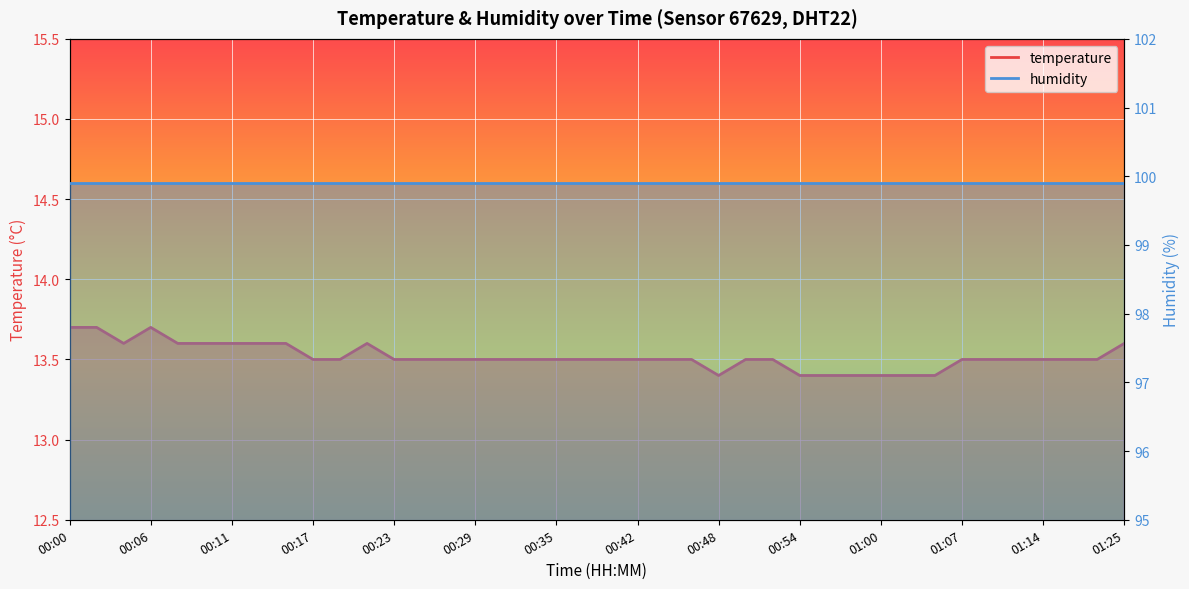

List the labels in order of value, largest first.

00:00, 00:02, 00:06, 00:04, 00:08, 00:09, 00:11, 00:13, 00:15, 00:21, 01:25, 00:17, 00:19, 00:23, 00:25, 00:27, 00:29, 00:31, 00:33, 00:35, 00:37, 00:39, 00:42, 00:44, 00:46, 00:50, 00:52, 01:07, 01:09, 01:11, 01:14, 01:18, 01:22, 00:48, 00:54, 00:56, 00:58, 01:00, 01:02, 01:05